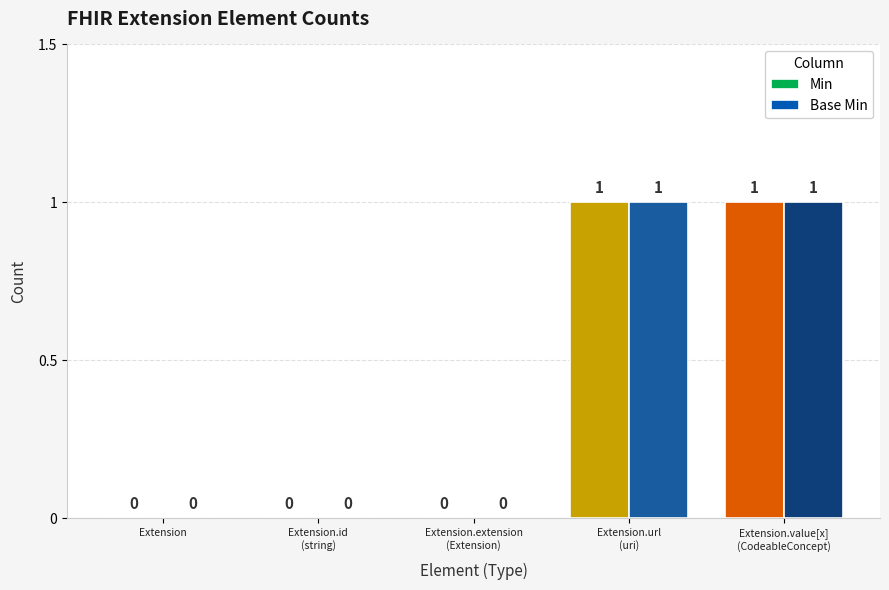

How many Base Min values are between 0 and 1?

5